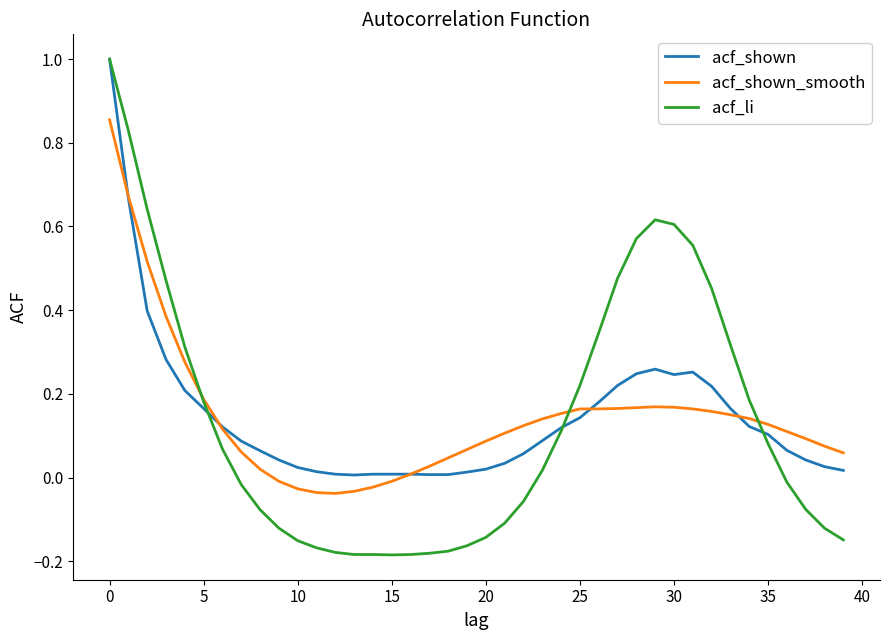

Which series has the widest spread of values?

acf_li